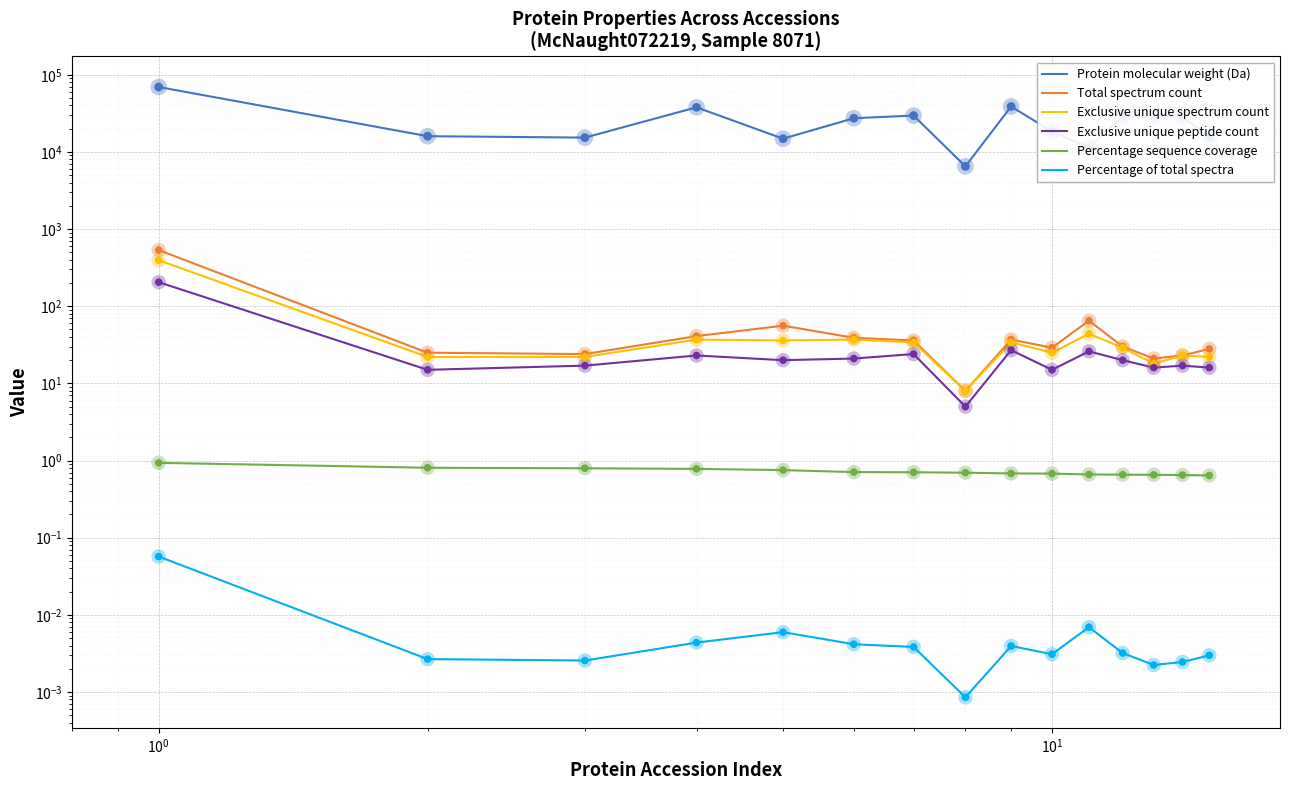

Which series has the largest total across all categories?

Protein molecular weight (Da)